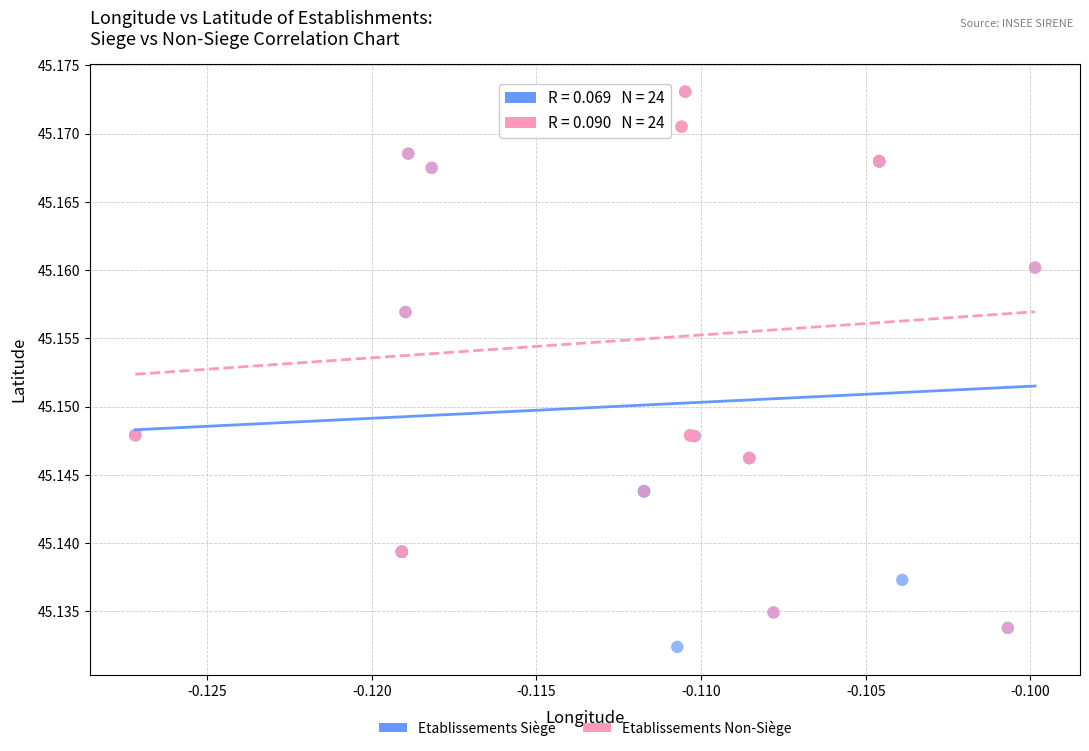

What are all the series names shown in the legend?

Etablissements Siège, Etablissements Non-Siège